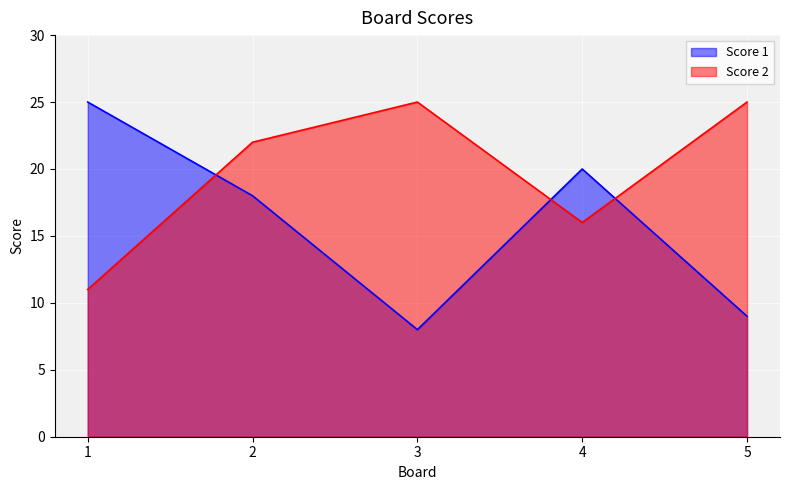

What is the maximum value for Score 2?

25